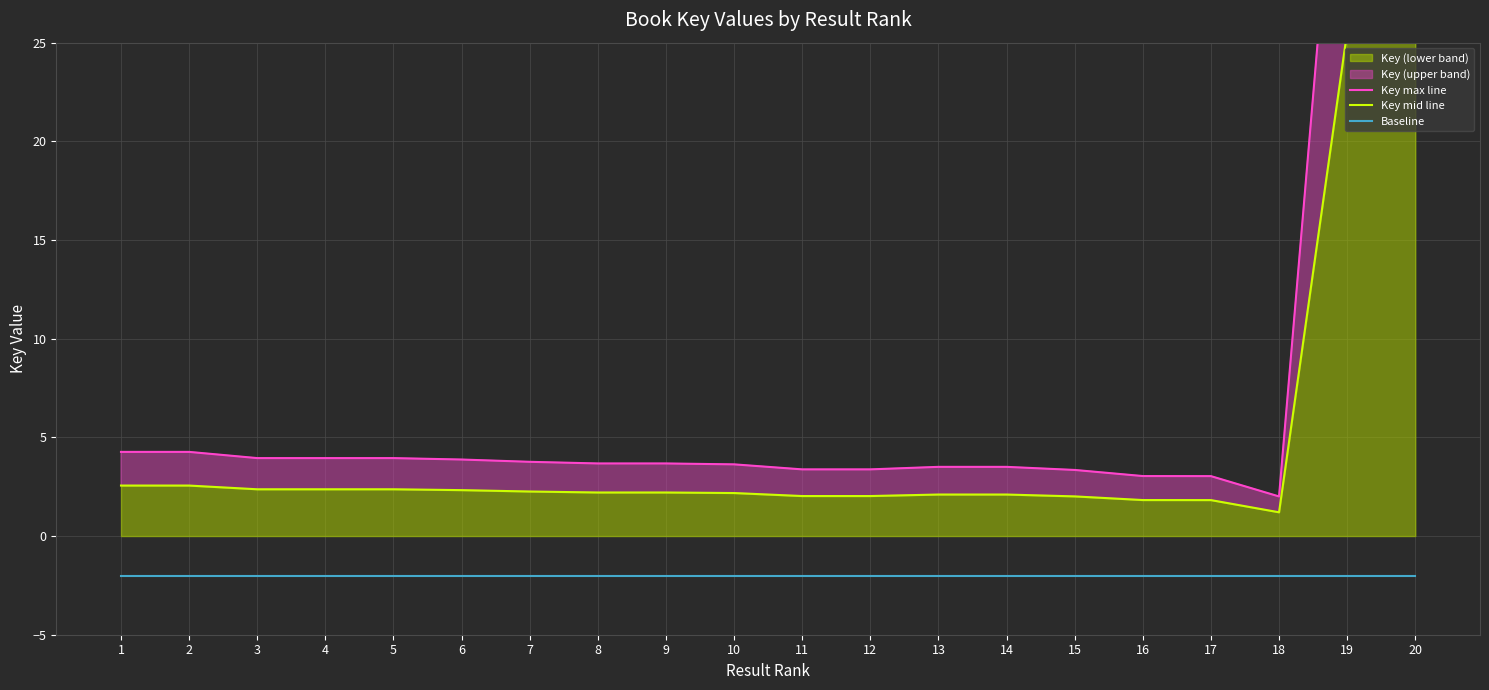

What is the difference between the maximum and second lowest values in the Key mid line series?

23.7